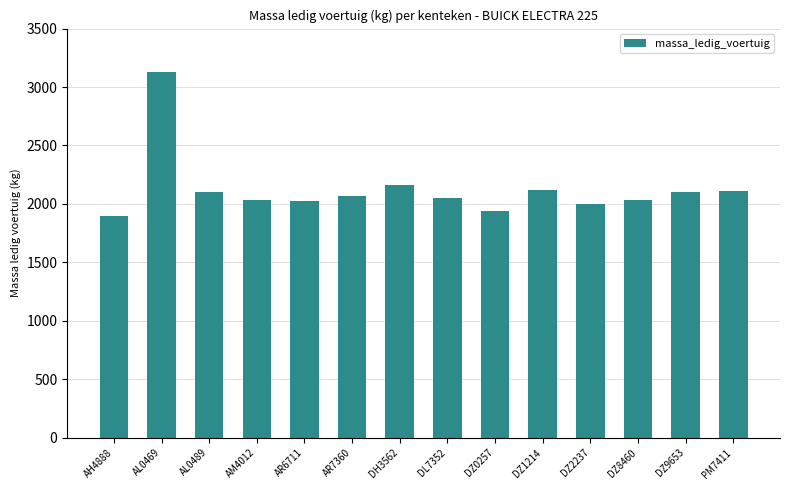

At which label is the value closest to 2515?

DH3562